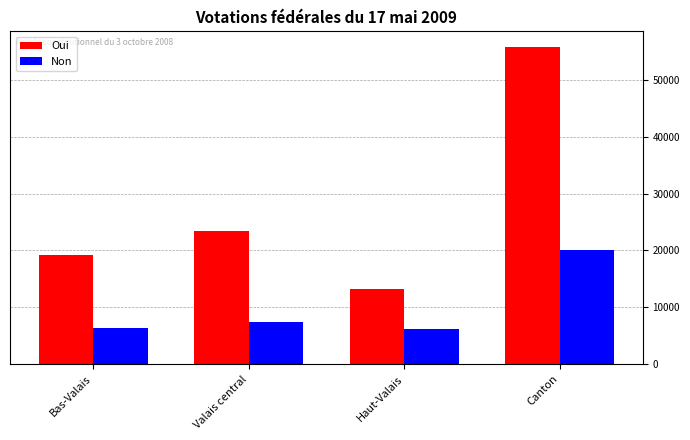

At which label is Oui closest to 34500?

Valais central